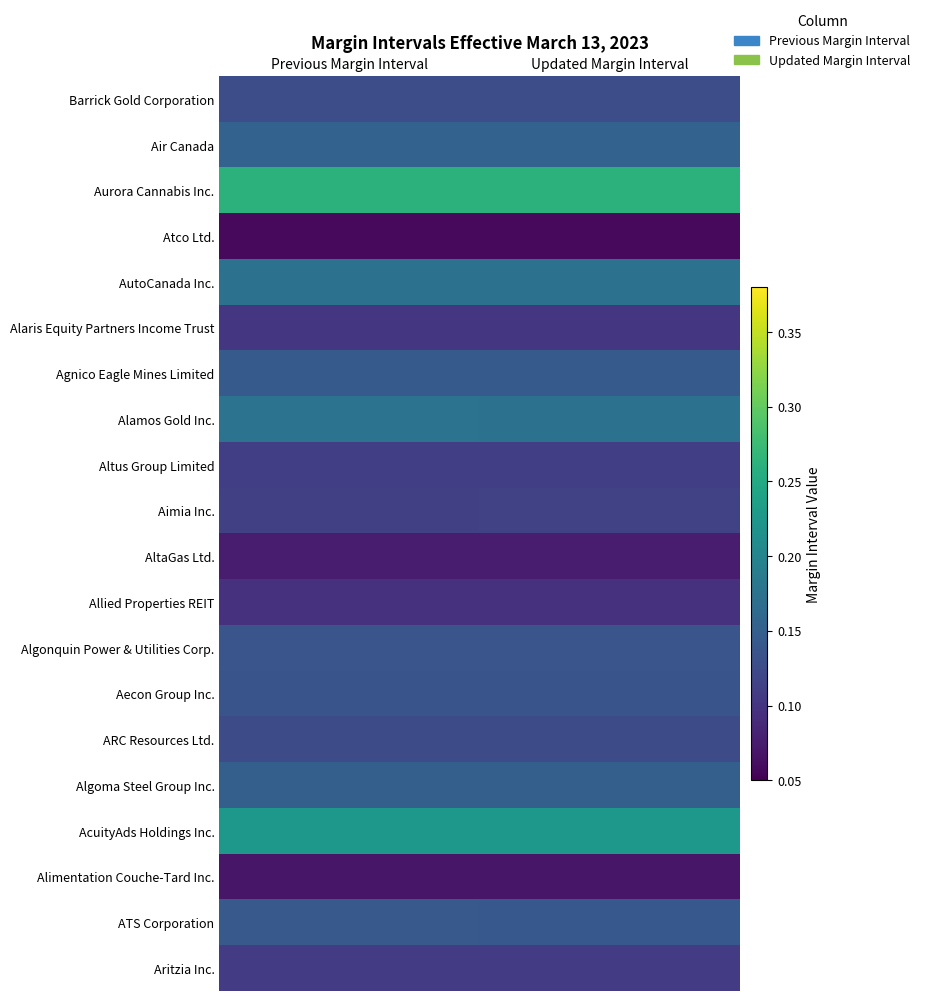

At which category is the sum across all series the highest?

Previous Margin Interval